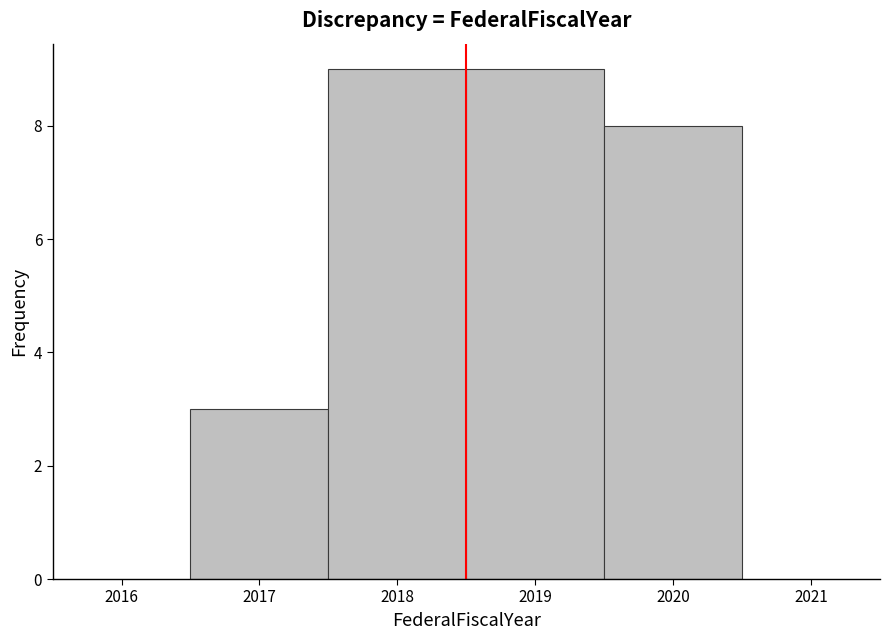

How tall is the bar that spans 2016.5 to 2017.5 on the x-axis? The values are not printed on the chart, so give them approximately, as read against the axis.

3